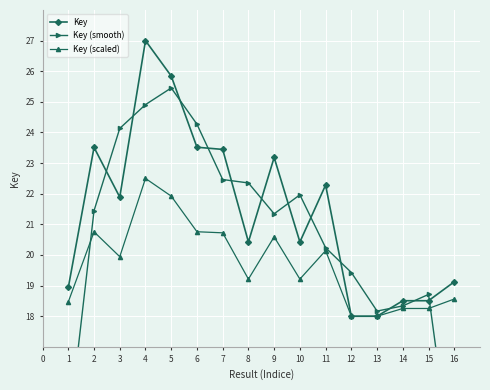

Where is the first local maximum for Key (scaled)?

2